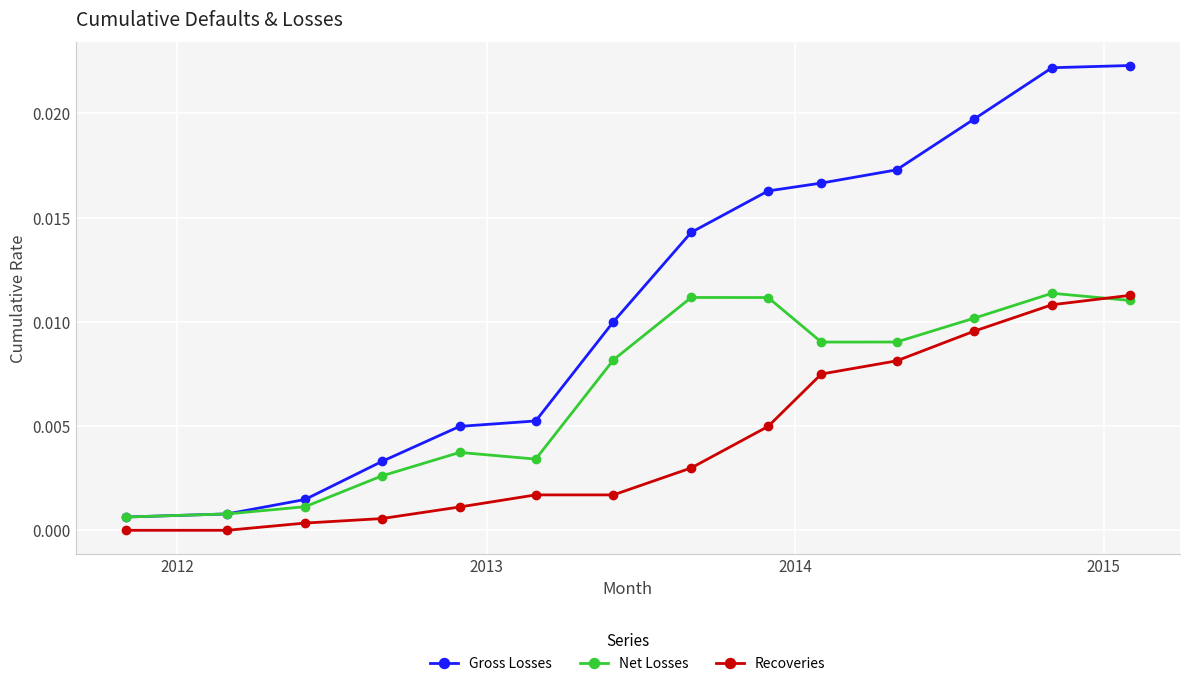

True or false: Recoveries and Gross Losses intersect in this chart.

False